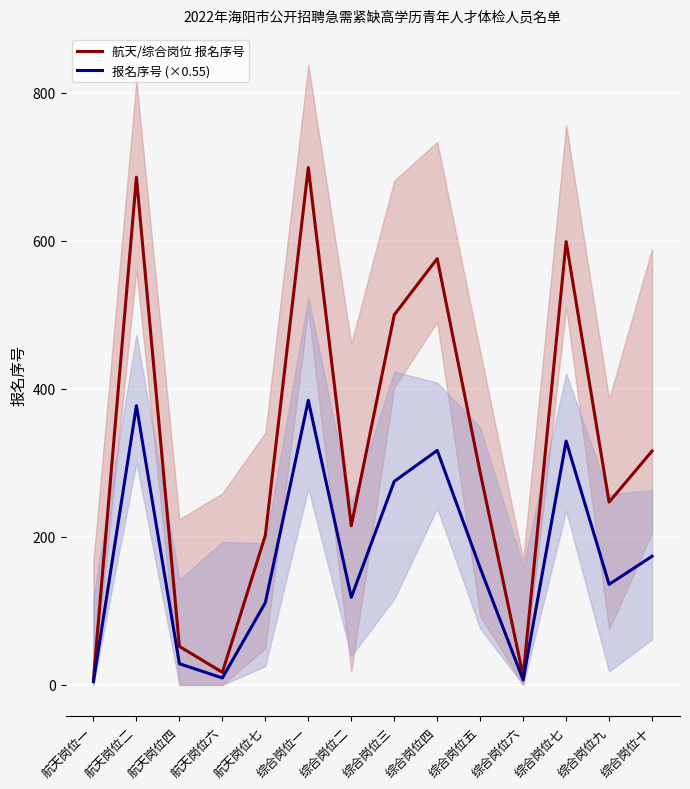

What is the maximum value shown in the chart?

699.0